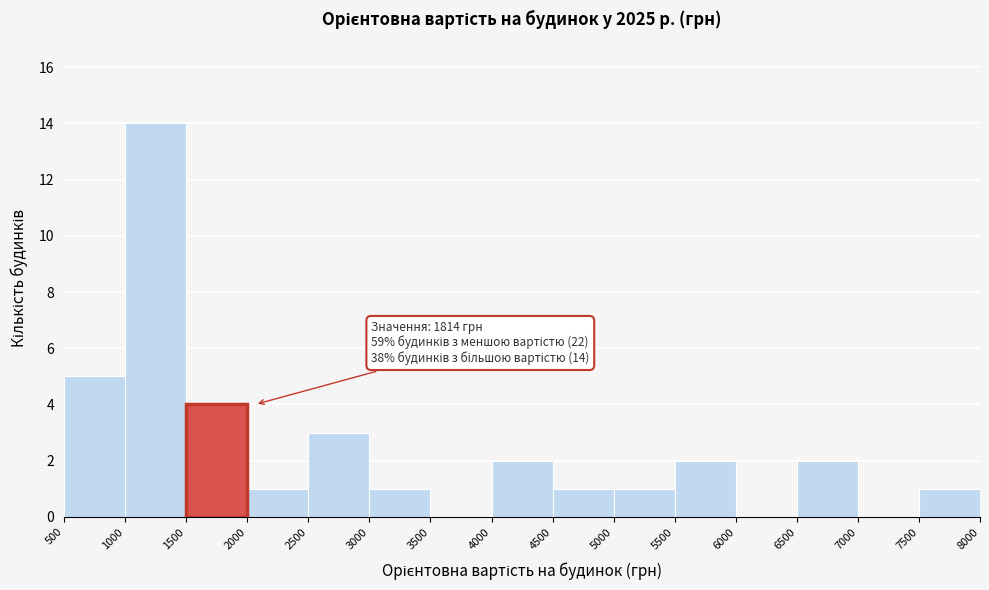

Which range on the x-axis has the tallest bar?

1000 to 1500